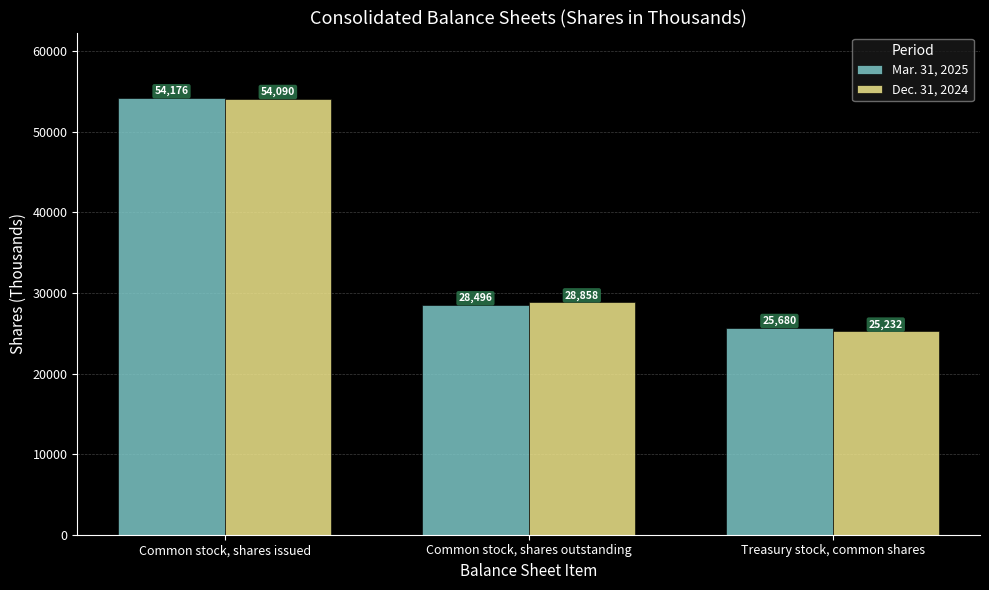

Reading right to left, extract all data points from this chart.

Mar. 31, 2025: Treasury stock, common shares=25680	Common stock, shares outstanding=28496	Common stock, shares issued=54176
Dec. 31, 2024: Treasury stock, common shares=25232	Common stock, shares outstanding=28858	Common stock, shares issued=54090